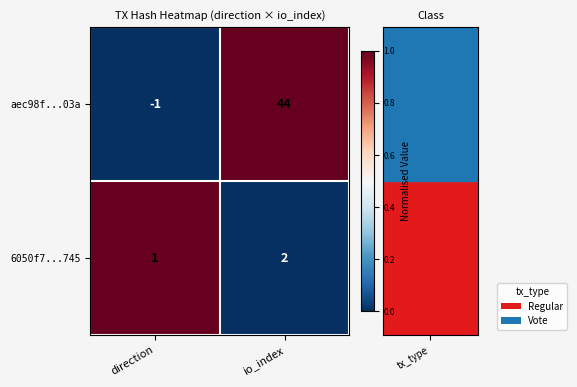

At which category is the sum across all series the highest?

io_index